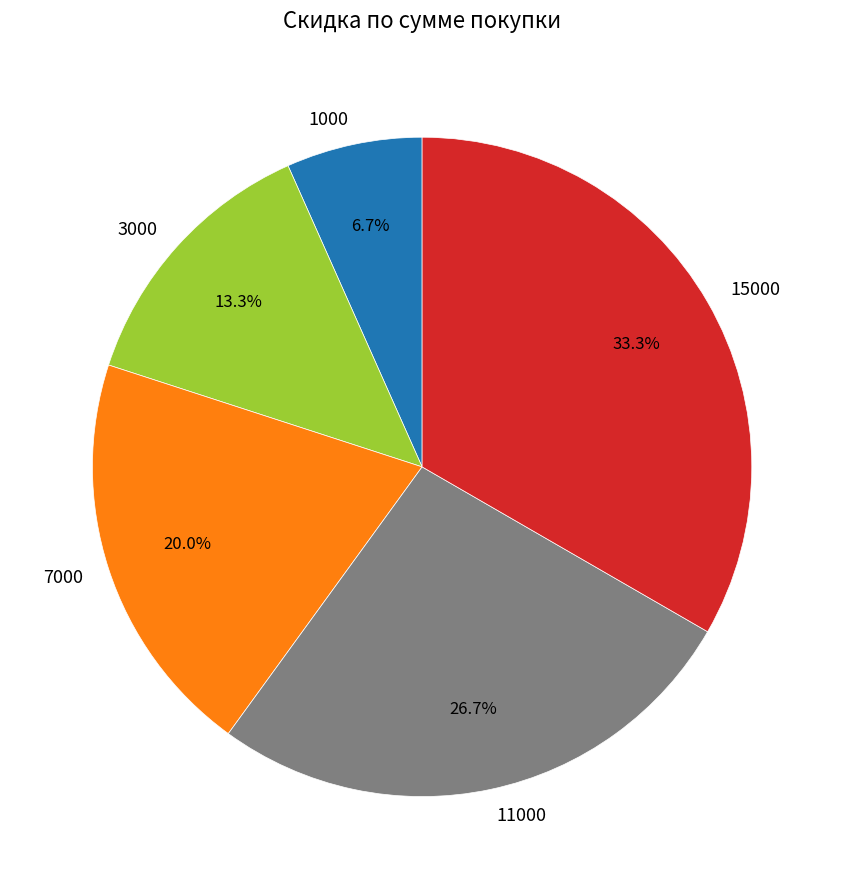

To the nearest percent, what is the average slice percentage?

20%